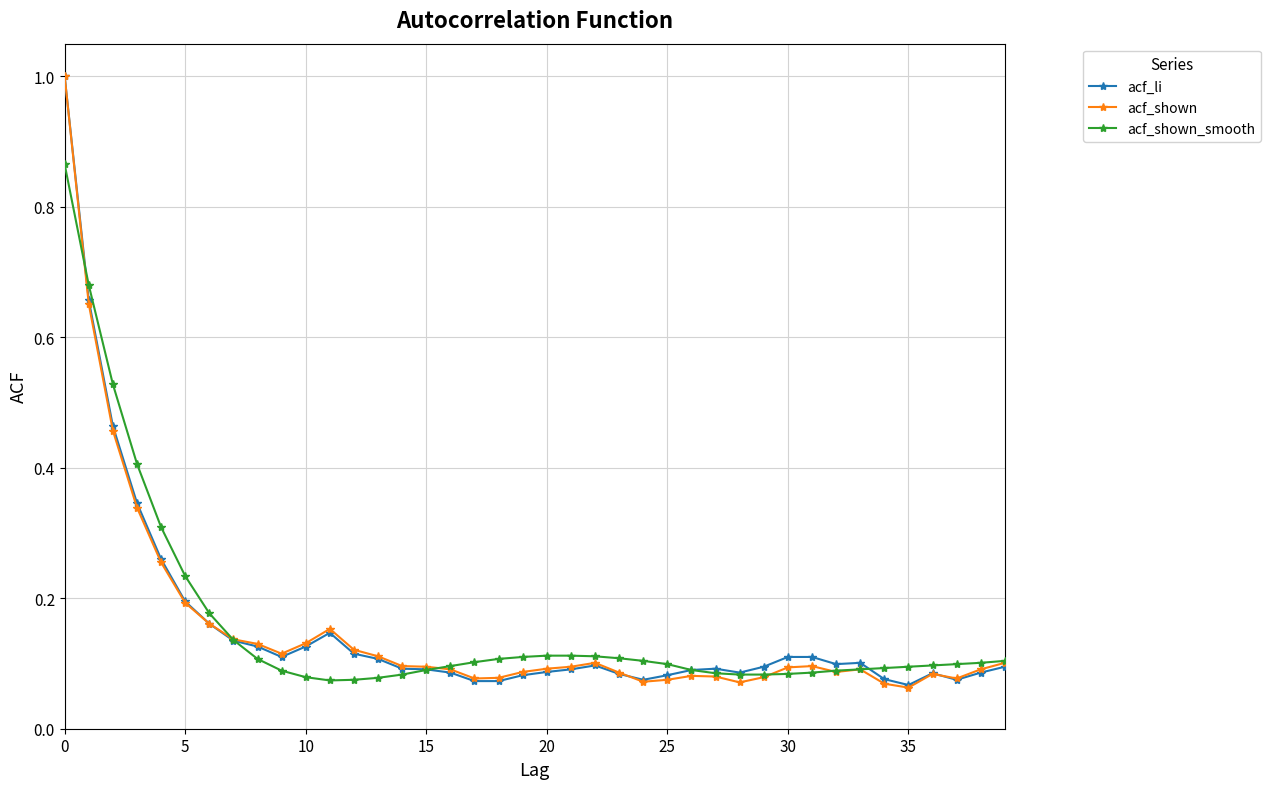

True or false: acf_shown has more than 1 interior local peaks.

True